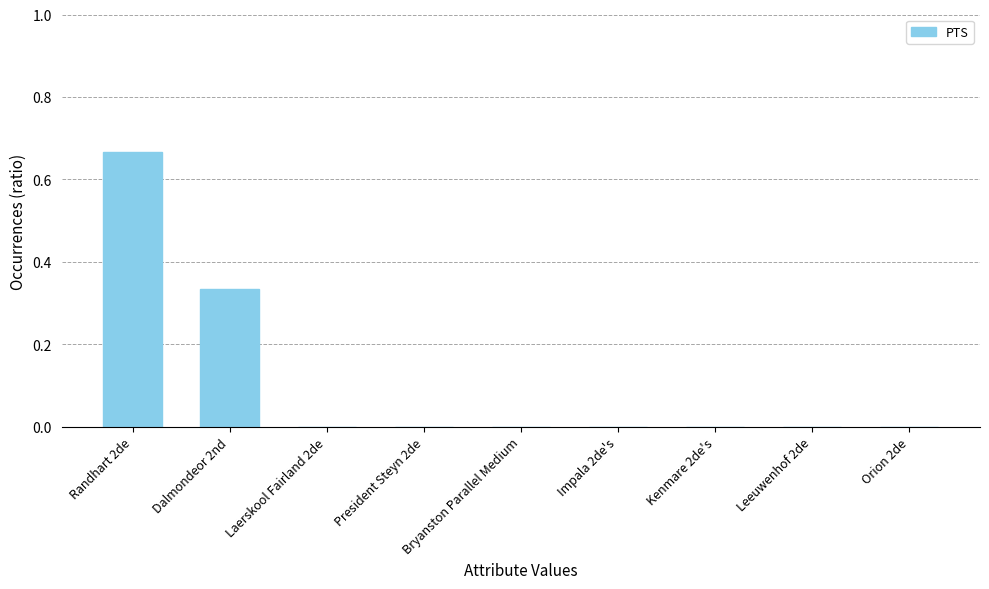

Which label corresponds to the largest value in the chart?

Randhart 2de